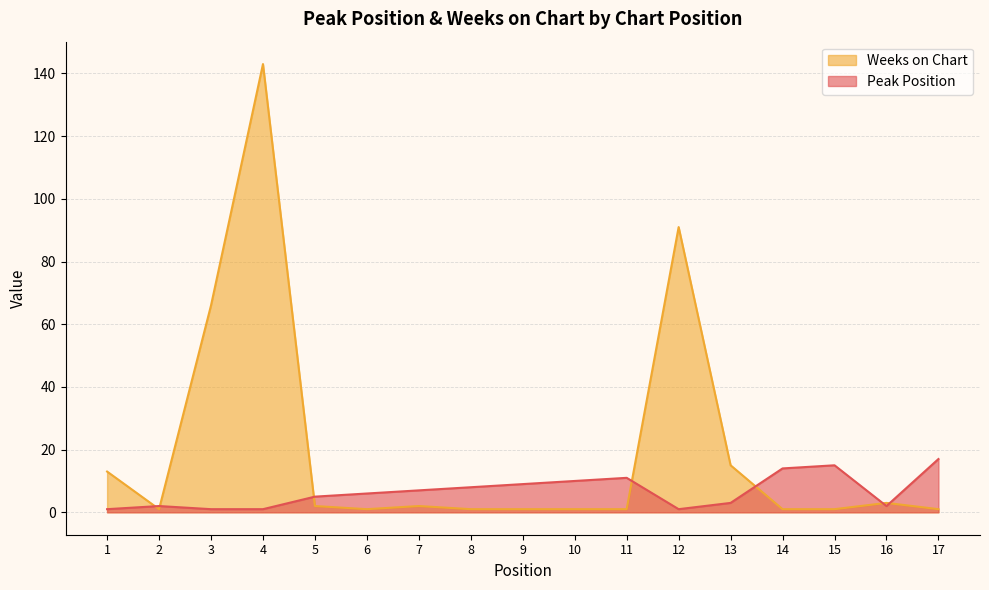

The Weeks on Chart series shows 1 at 9. True or false?

False